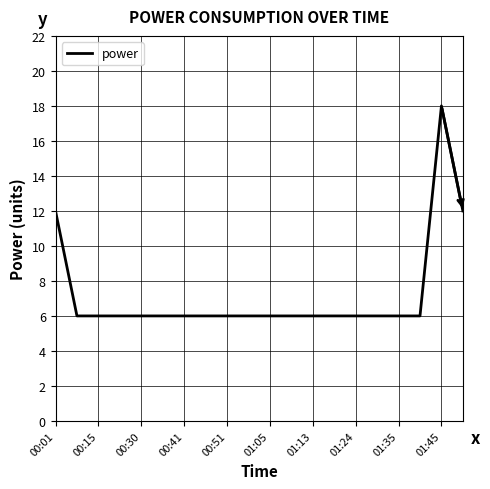

What is the difference between the maximum and minimum values?

12